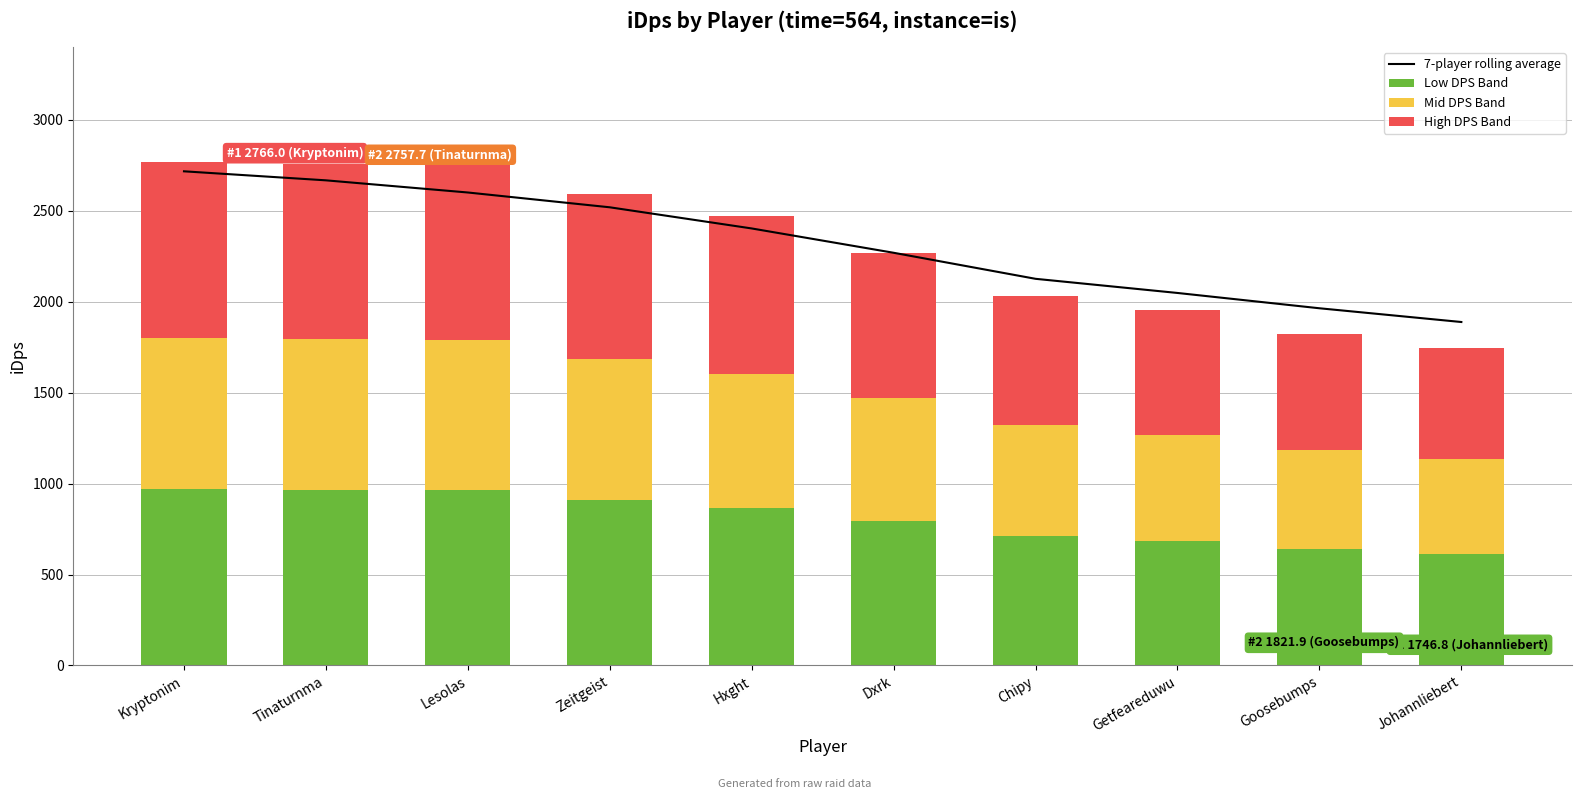

Which series has the largest total across all categories?

7-player rolling average